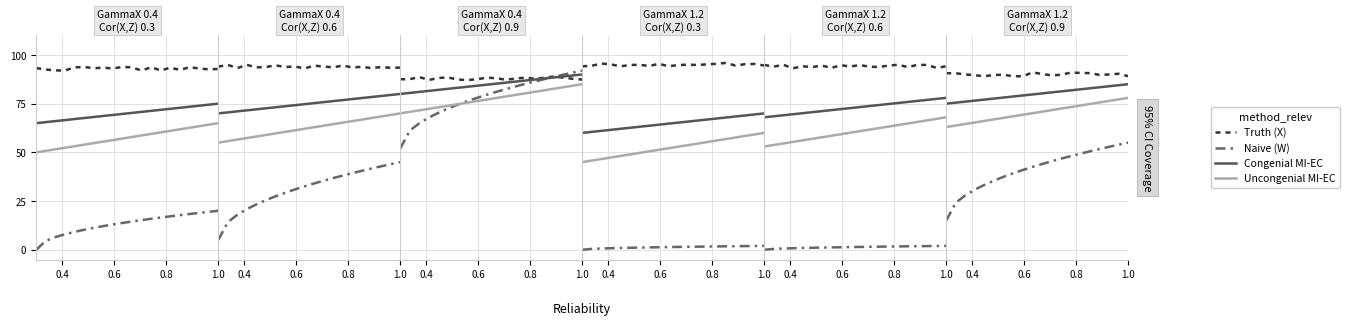

What position from the left is 14?

15